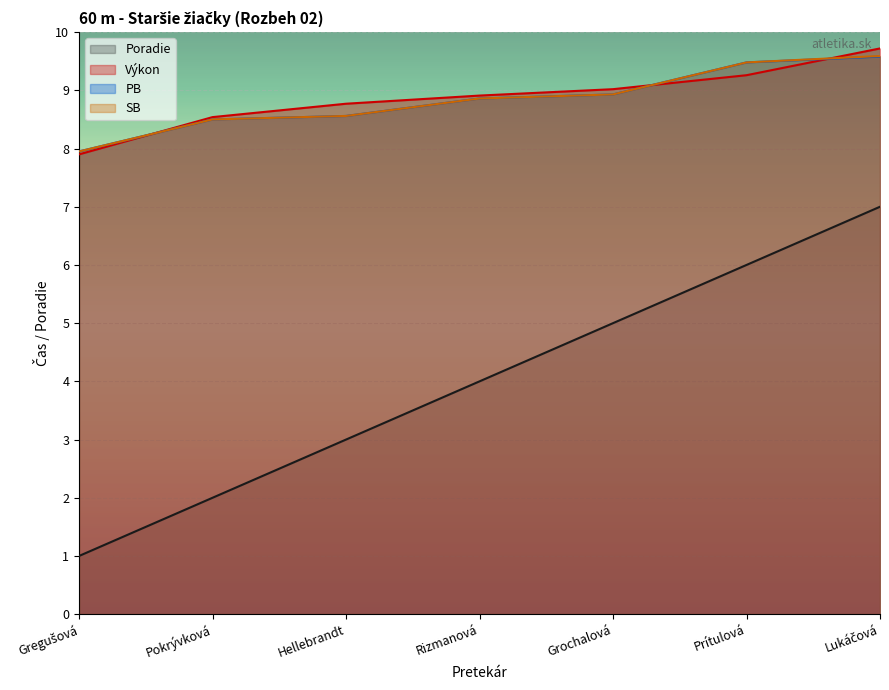

What is the minimum value for Výkon?

7.9